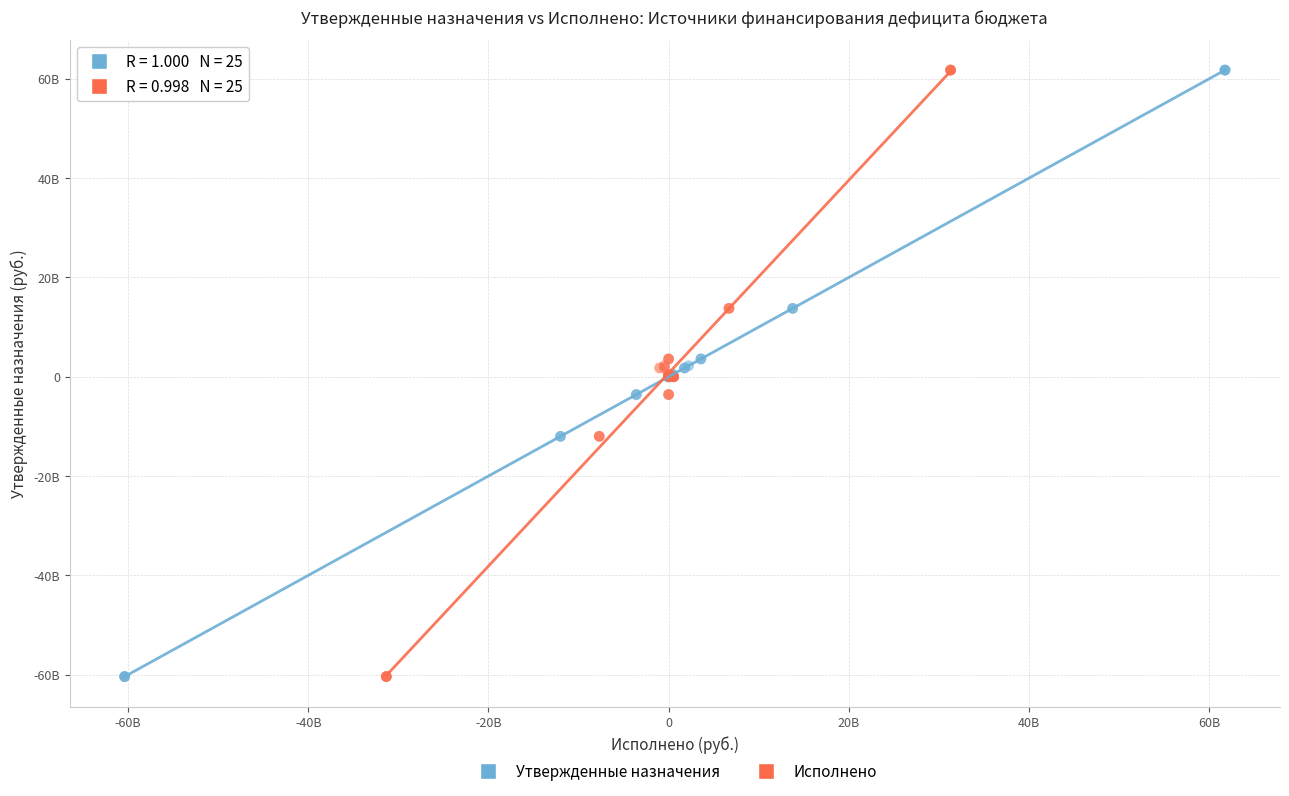

What are all the series names shown in the legend?

Утвержденные назначения, Исполнено